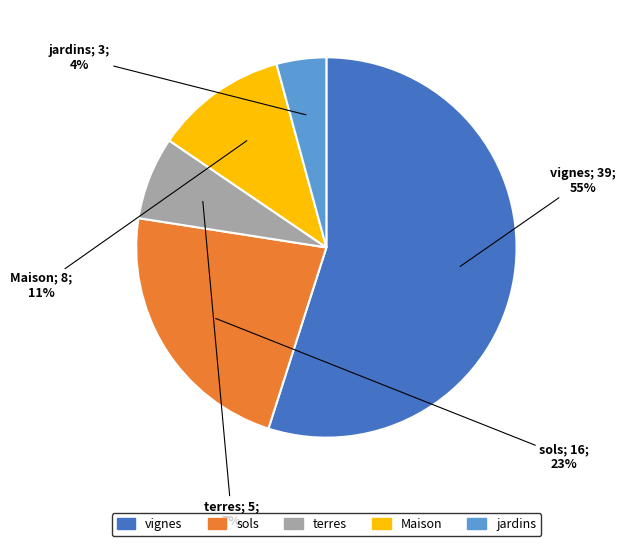

Which slice is the smallest?

jardins